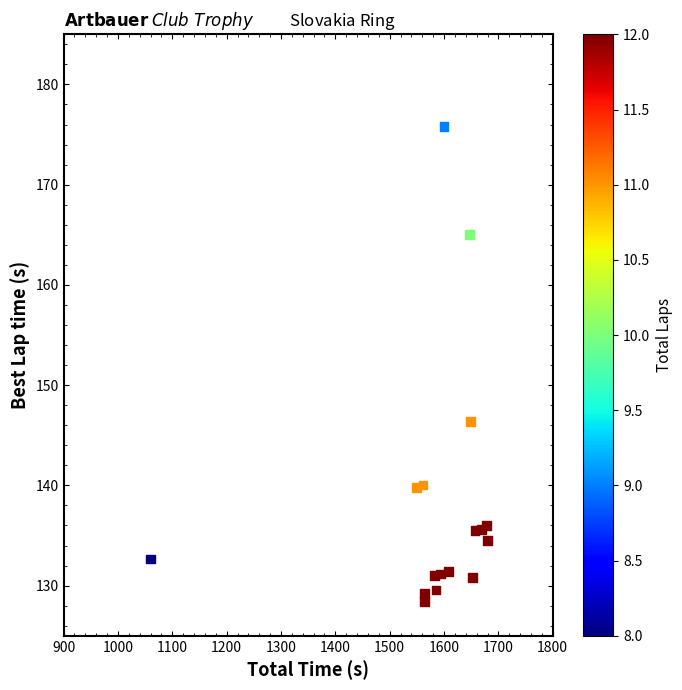

What is the range of Y values (max minus min)?

47.3